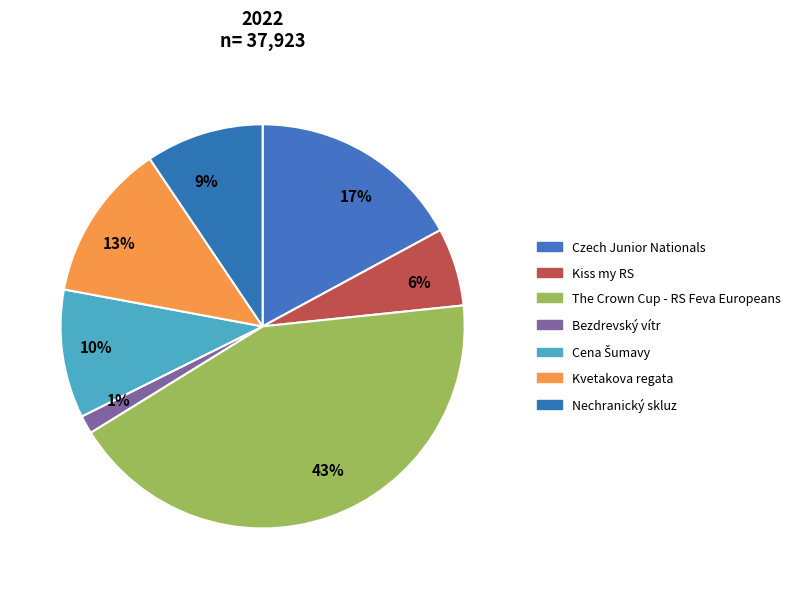

Which slice is the smallest?

Bezdrevský vítr